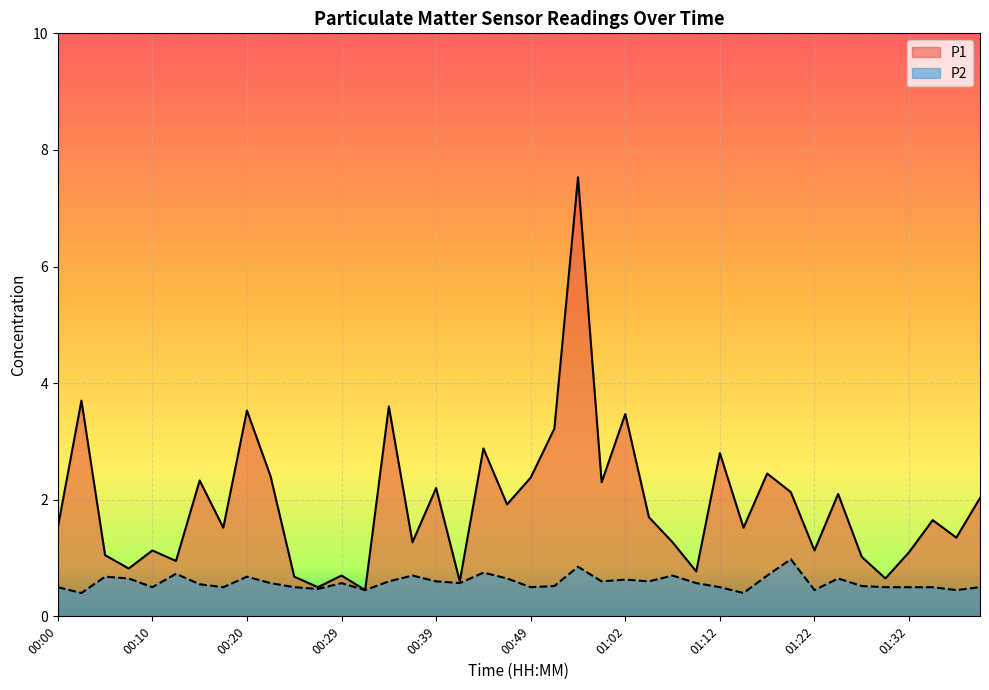

At which category is the sum across all series the highest?

00:54